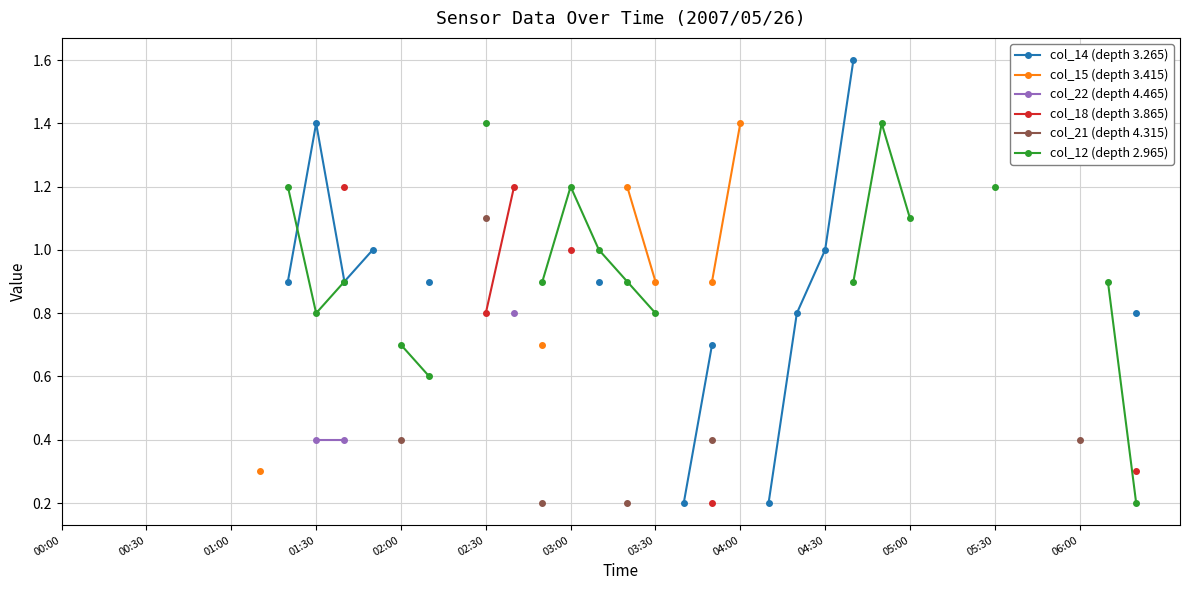

True or false: col_15 (depth 3.415) has more than 0 interior local peaks.

False